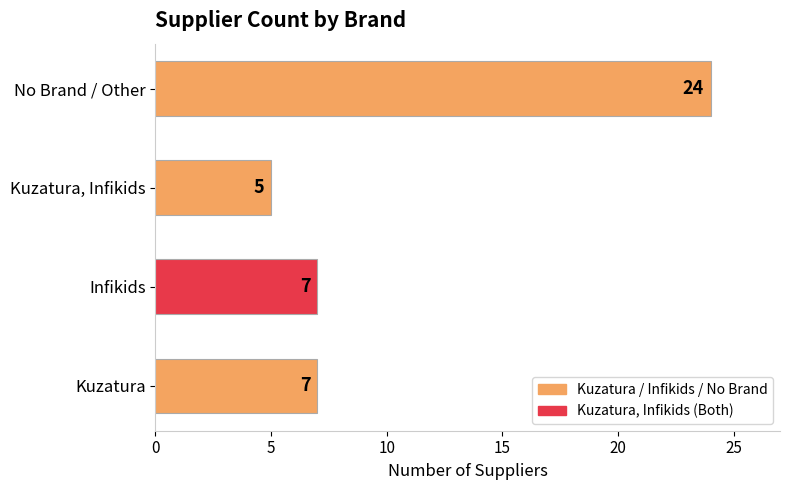

The value at Kuzatura is 7. True or false?

True